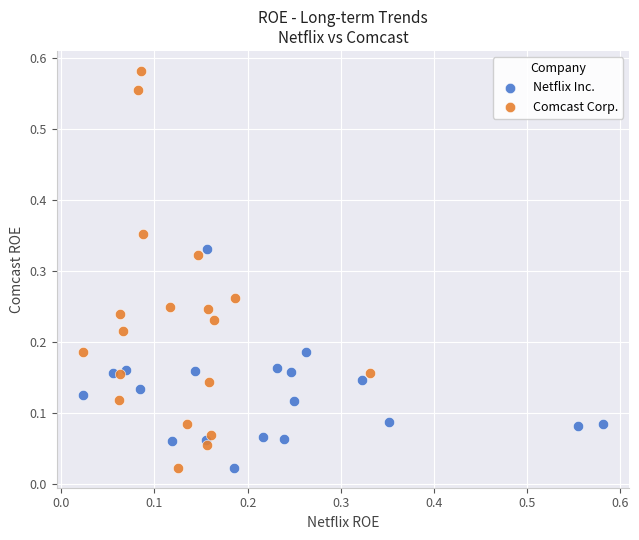

Which series reaches the maximum Y coordinate?

Comcast Corp.